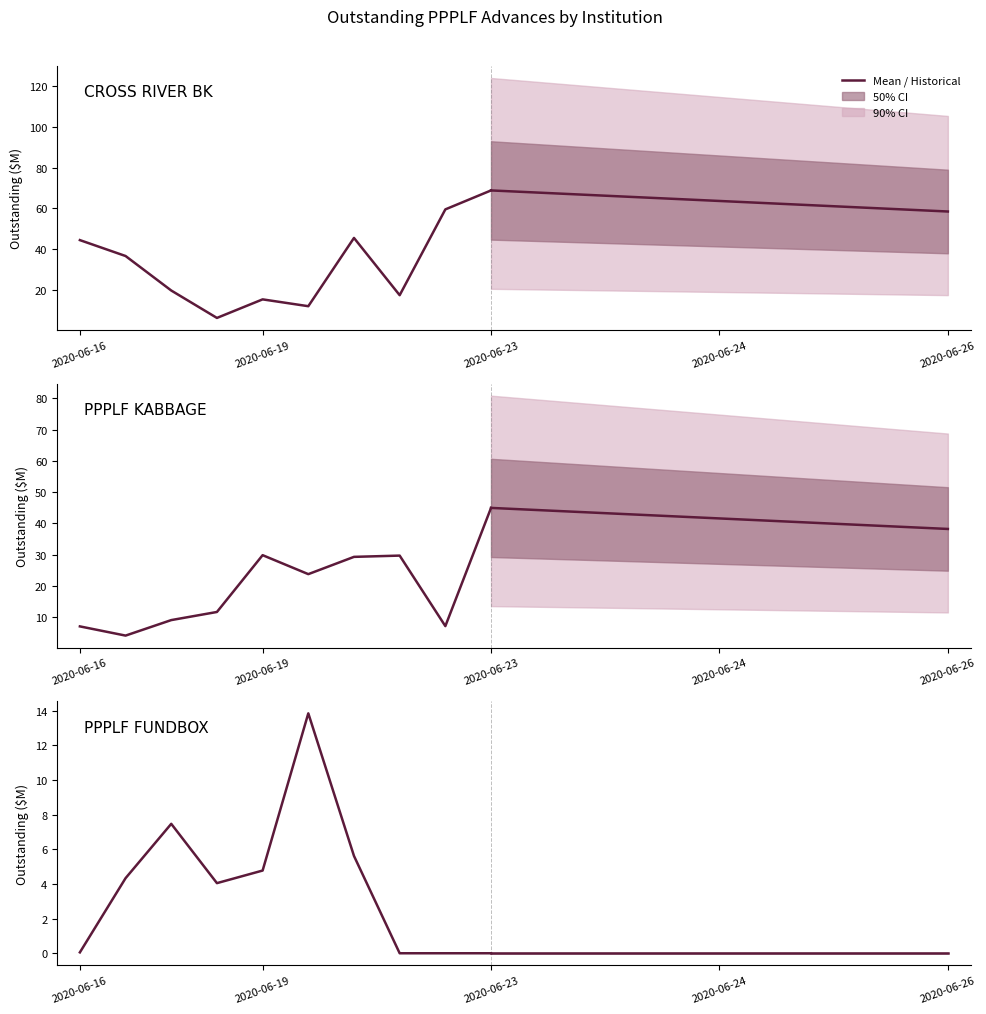

Where is PPPLF FUNDBOX nearest to the value 6?

6